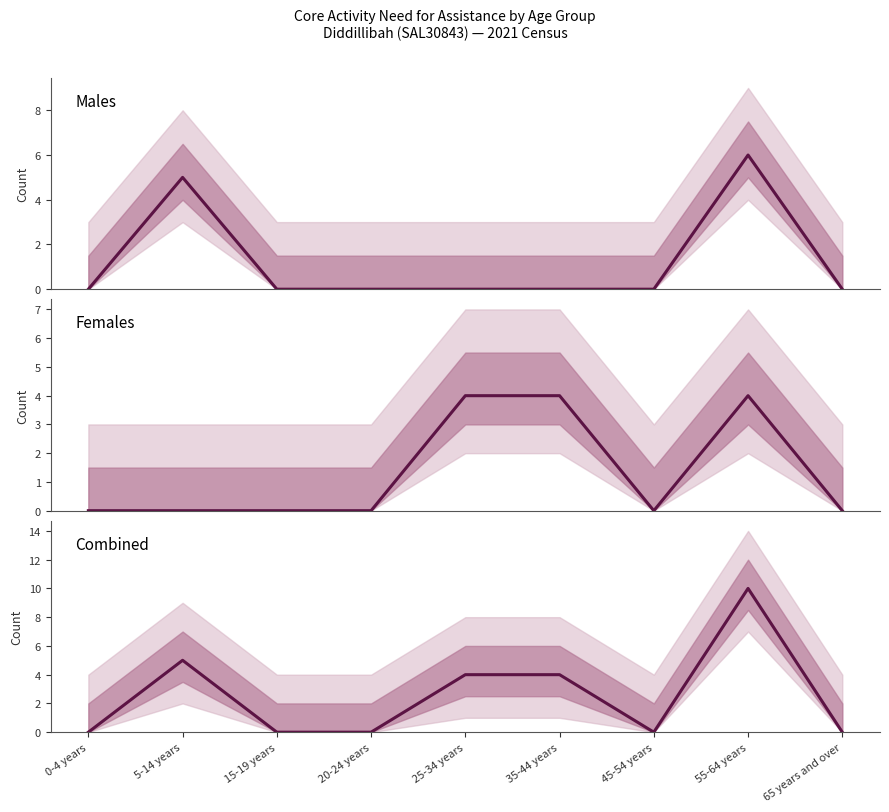

Rank the categories by Females value from highest to lowest.

25-34 years, 35-44 years, 55-64 years, 0-4 years, 5-14 years, 15-19 years, 20-24 years, 45-54 years, 65 years and over